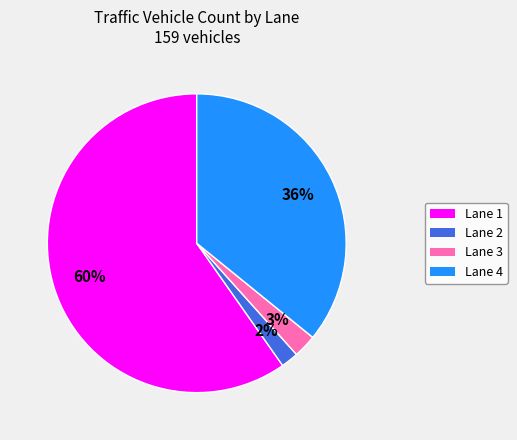

Does any single category account for the majority?

Yes